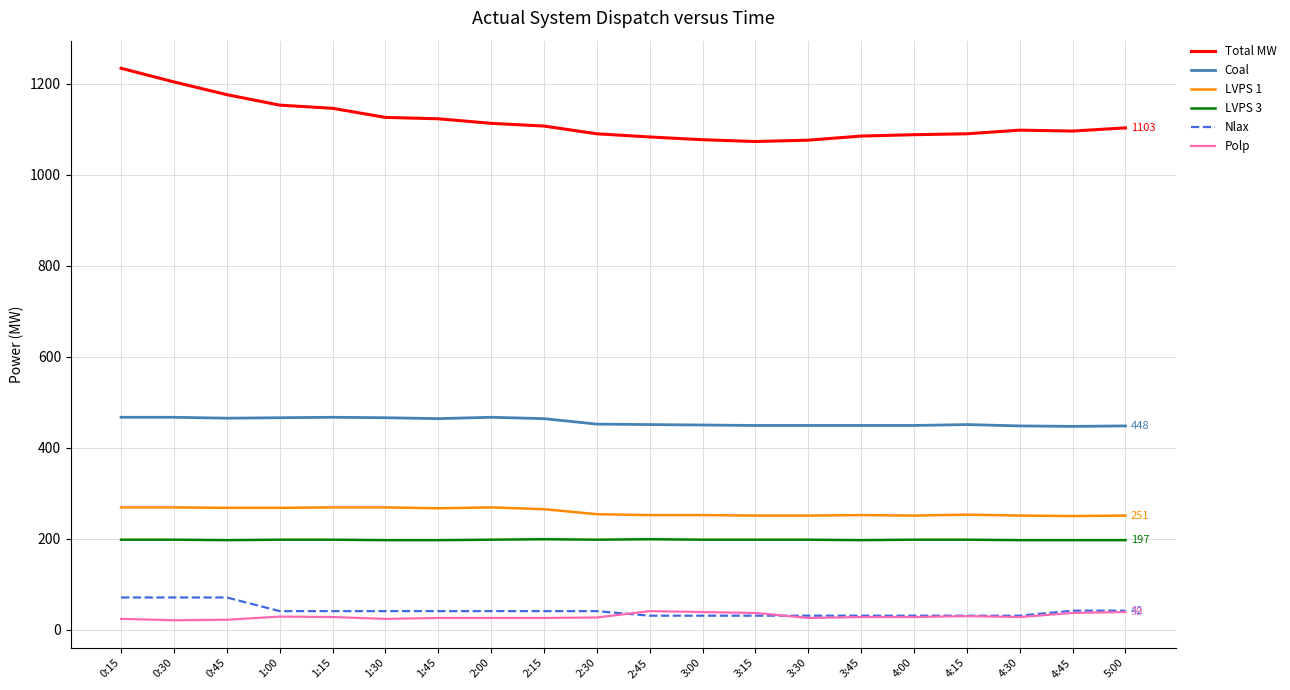

Which series has the largest range (max minus min)?

Total MW